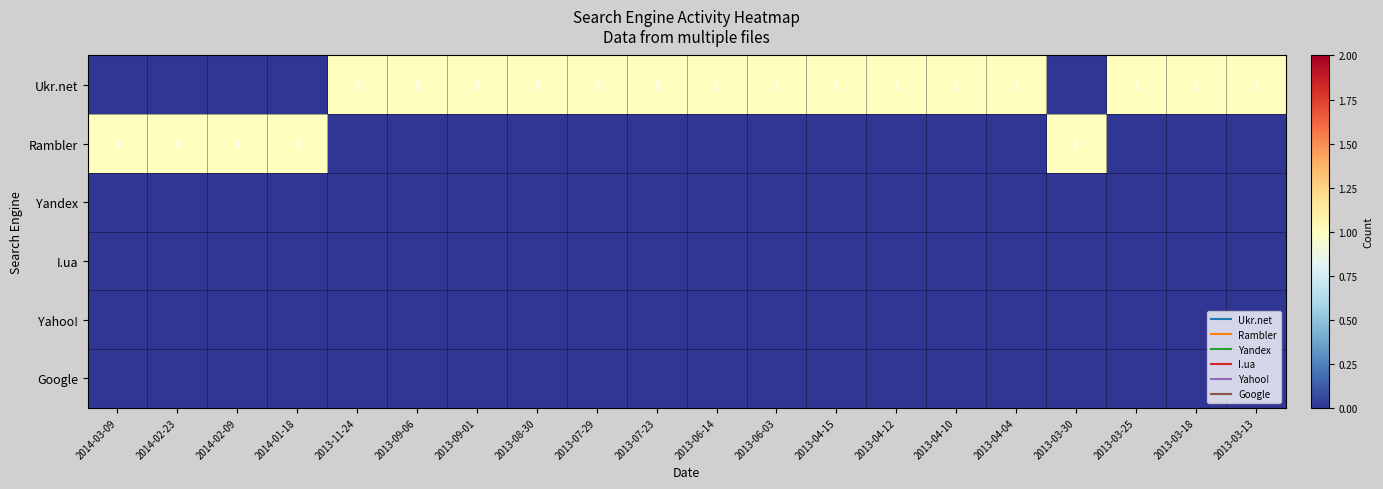

Rank the categories by Rambler value from lowest to highest.

2013-11-24, 2013-09-06, 2013-09-01, 2013-08-30, 2013-07-29, 2013-07-23, 2013-06-14, 2013-06-03, 2013-04-15, 2013-04-12, 2013-04-10, 2013-04-04, 2013-03-25, 2013-03-18, 2013-03-13, 2014-03-09, 2014-02-23, 2014-02-09, 2014-01-18, 2013-03-30